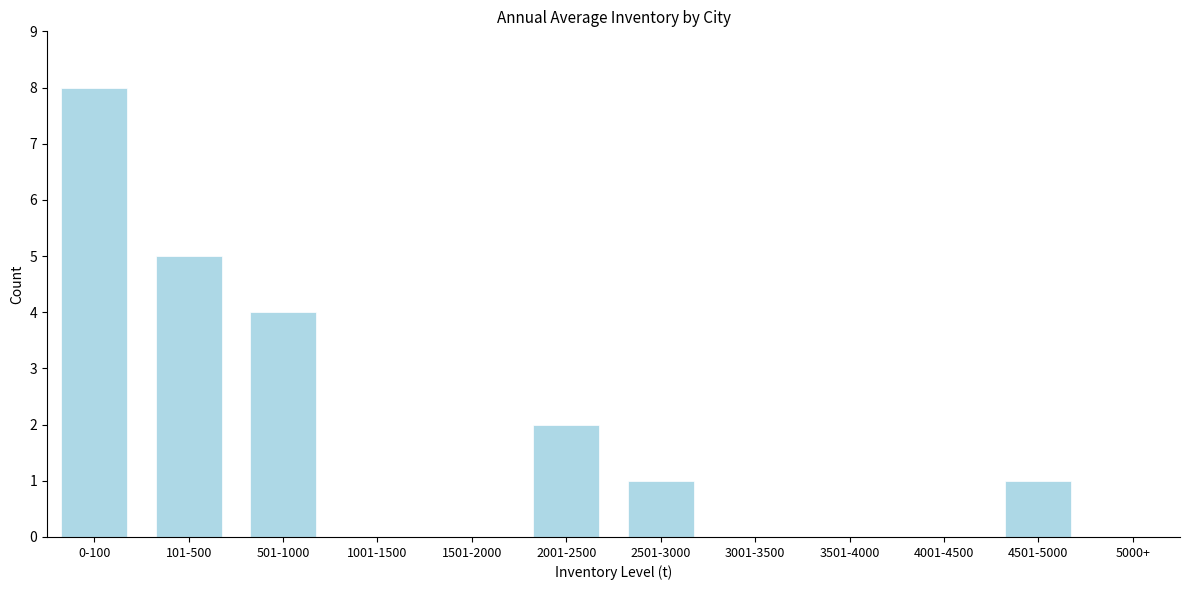

Reading left to right, list all the values displayed in this chart.

0-100=8	101-500=5	501-1000=4	1001-1500=0	1501-2000=0	2001-2500=2	2501-3000=1	3001-3500=0	3501-4000=0	4001-4500=0	4501-5000=1	5000+=0